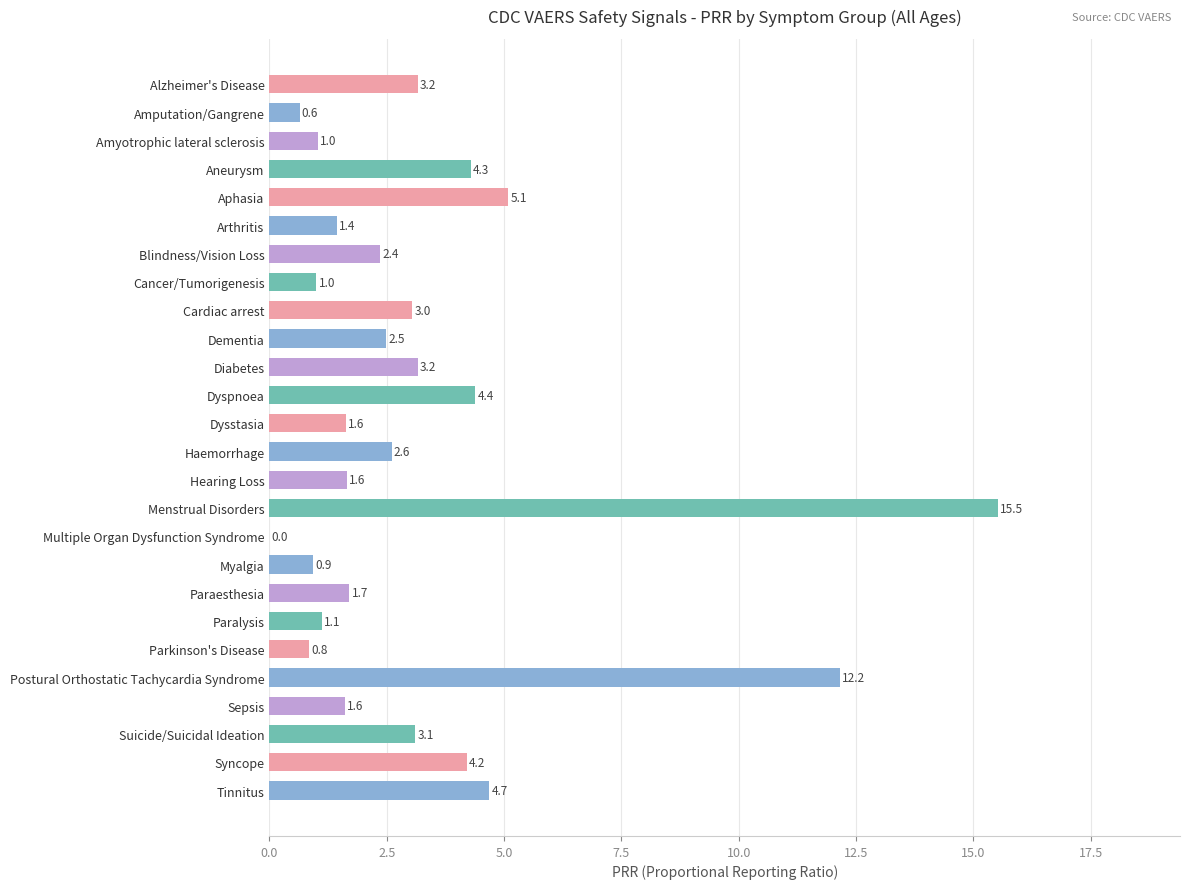

What value does the data have at Diabetes?

3.2